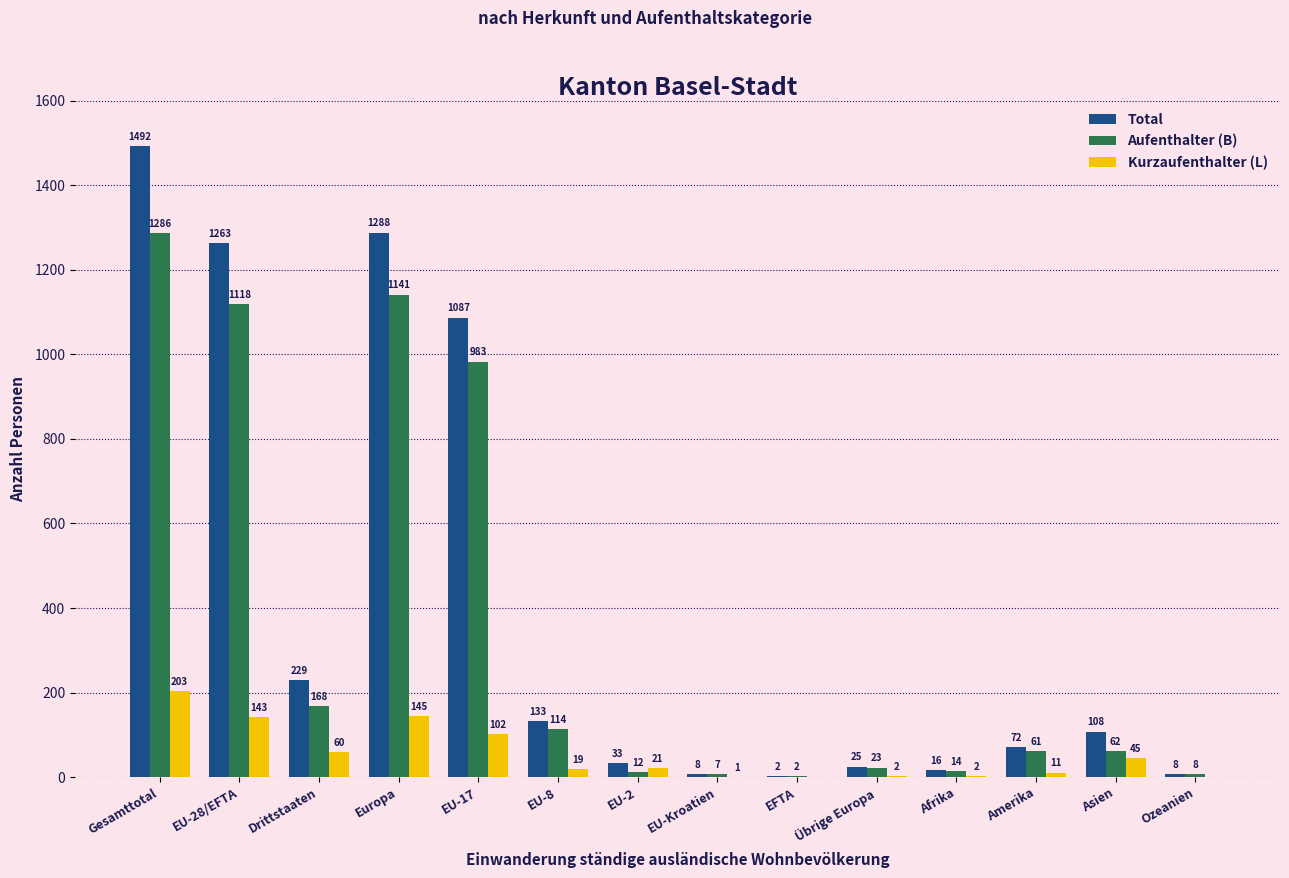

Between EU-28/EFTA and Asien, which series saw the biggest shift?

Total